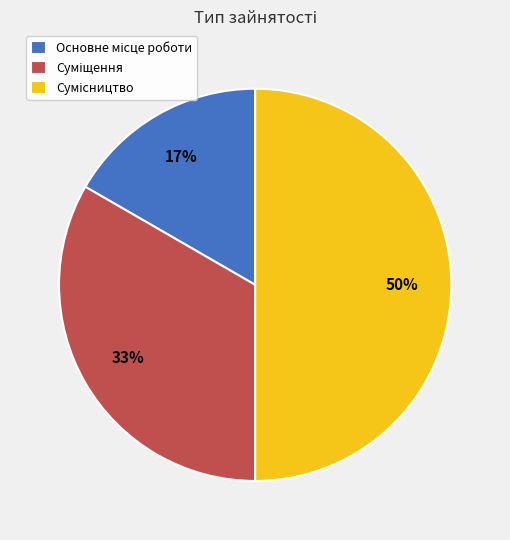

To the nearest percent, what is the average slice percentage?

33%